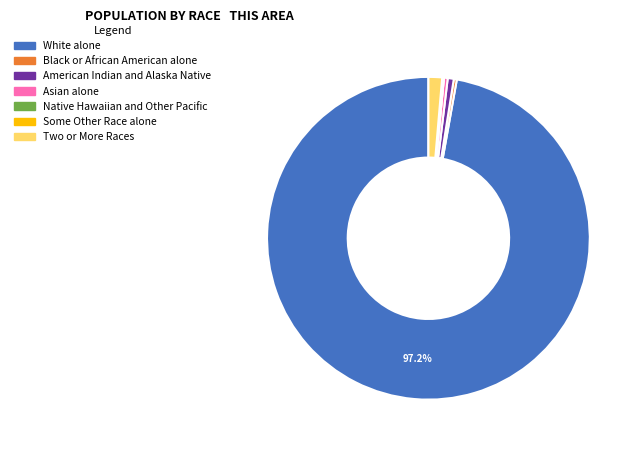

Which category has the biggest portion of the pie?

White alone